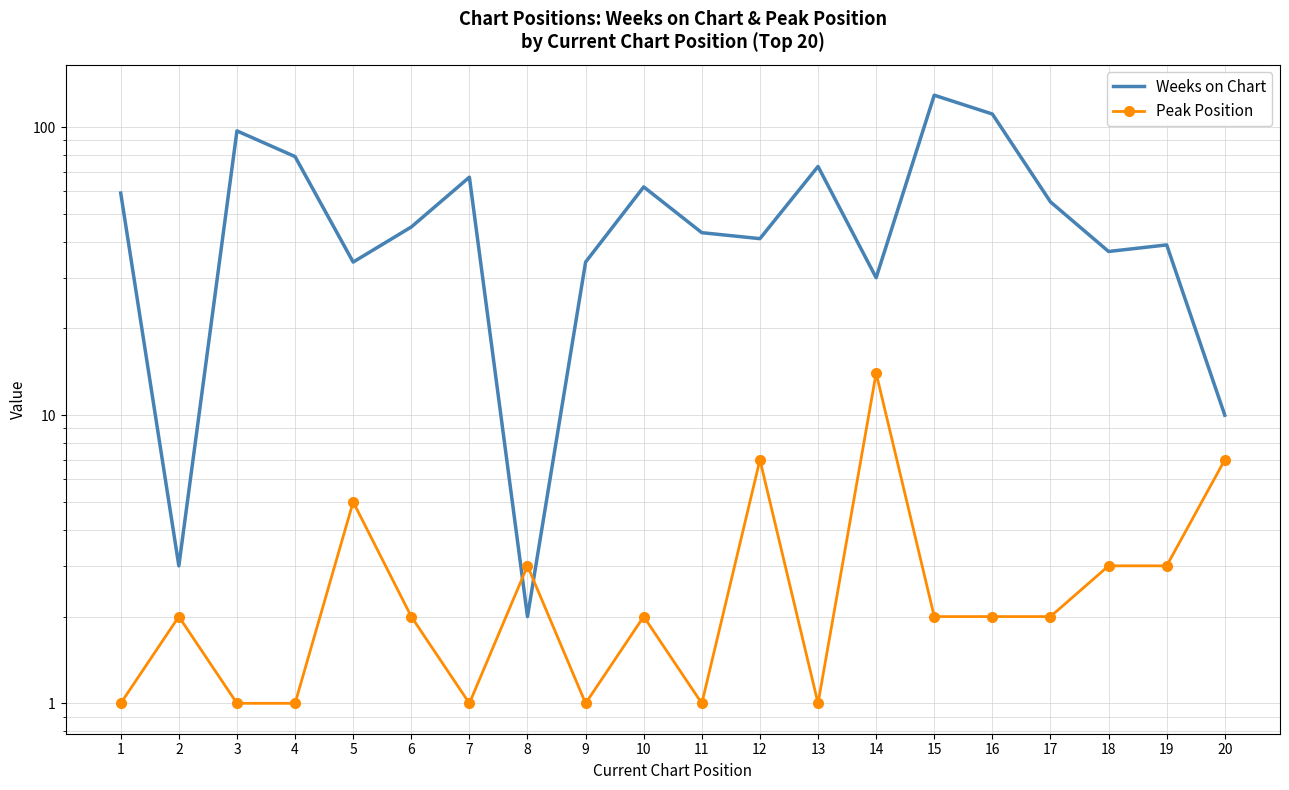

At which category does Peak Position reach its first local peak?

2